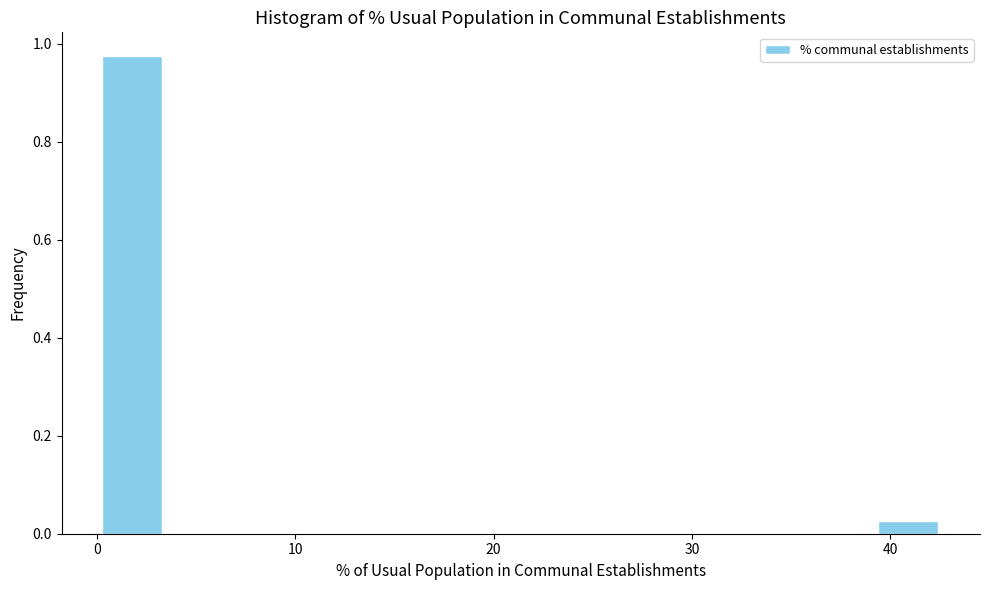

Read against the x-axis, roughly where is the centre of the tallest bar?

2